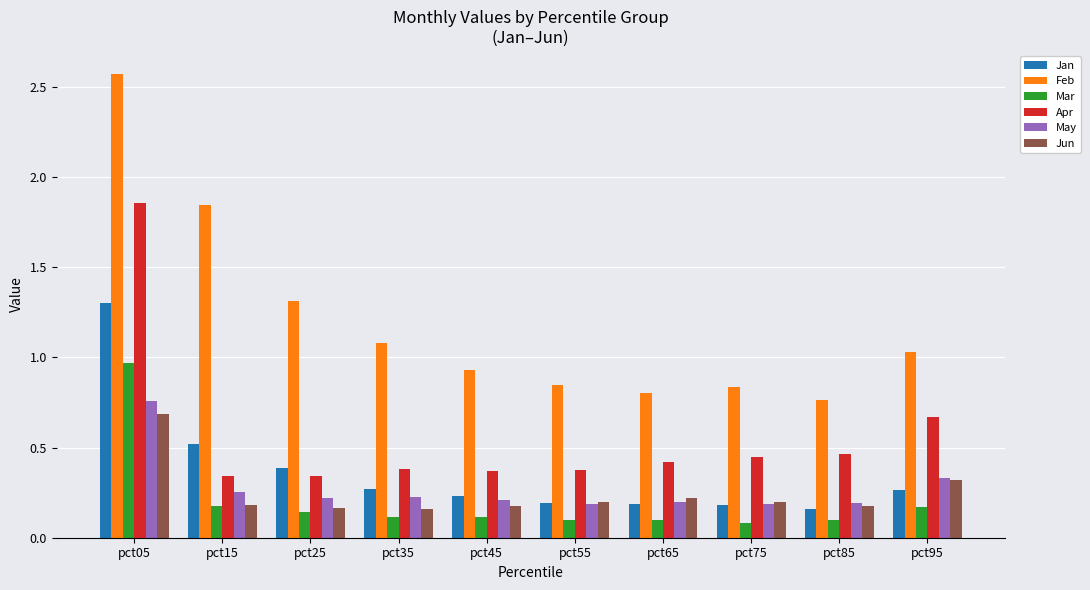

What are all the series names shown in the legend?

Jan, Feb, Mar, Apr, May, Jun